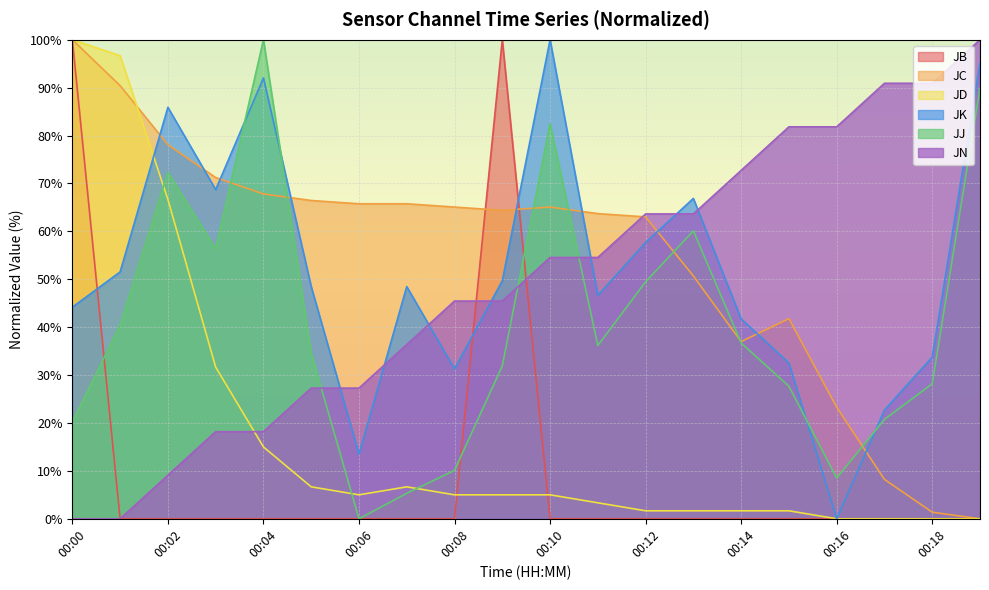

What is the difference between the highest and lowest values at 00:06?

65.8